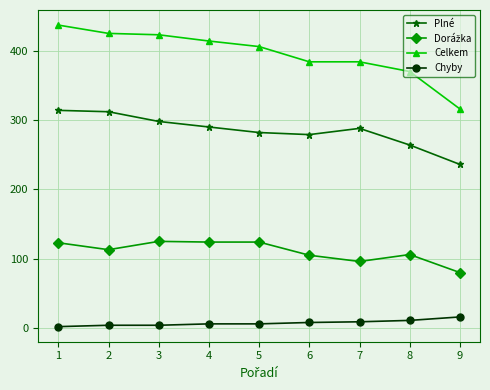

True or false: Plné and Celkem intersect in this chart.

False